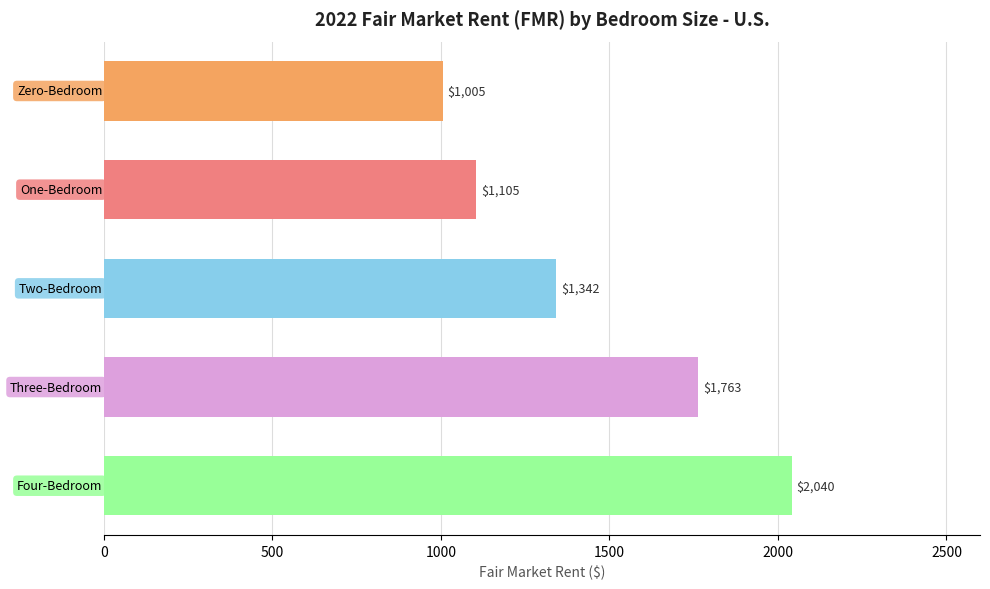

What is the value of the 1st bar from the top?

1004.9